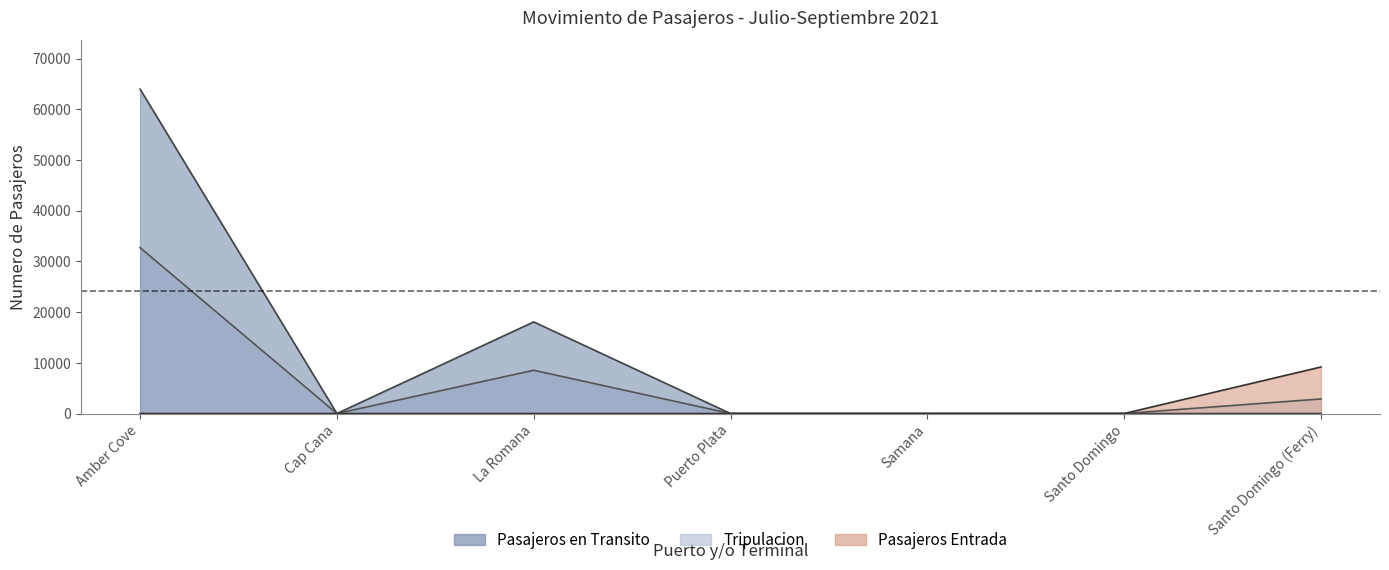

Where is the first local maximum for Pasajeros Entrada?

La Romana